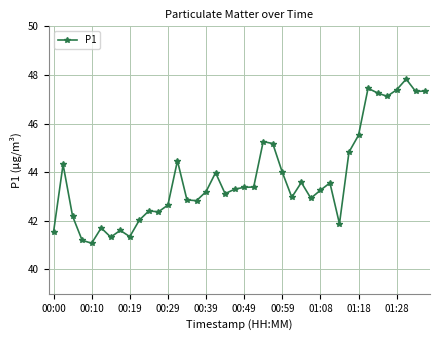

What is the smallest value displayed?

41.1